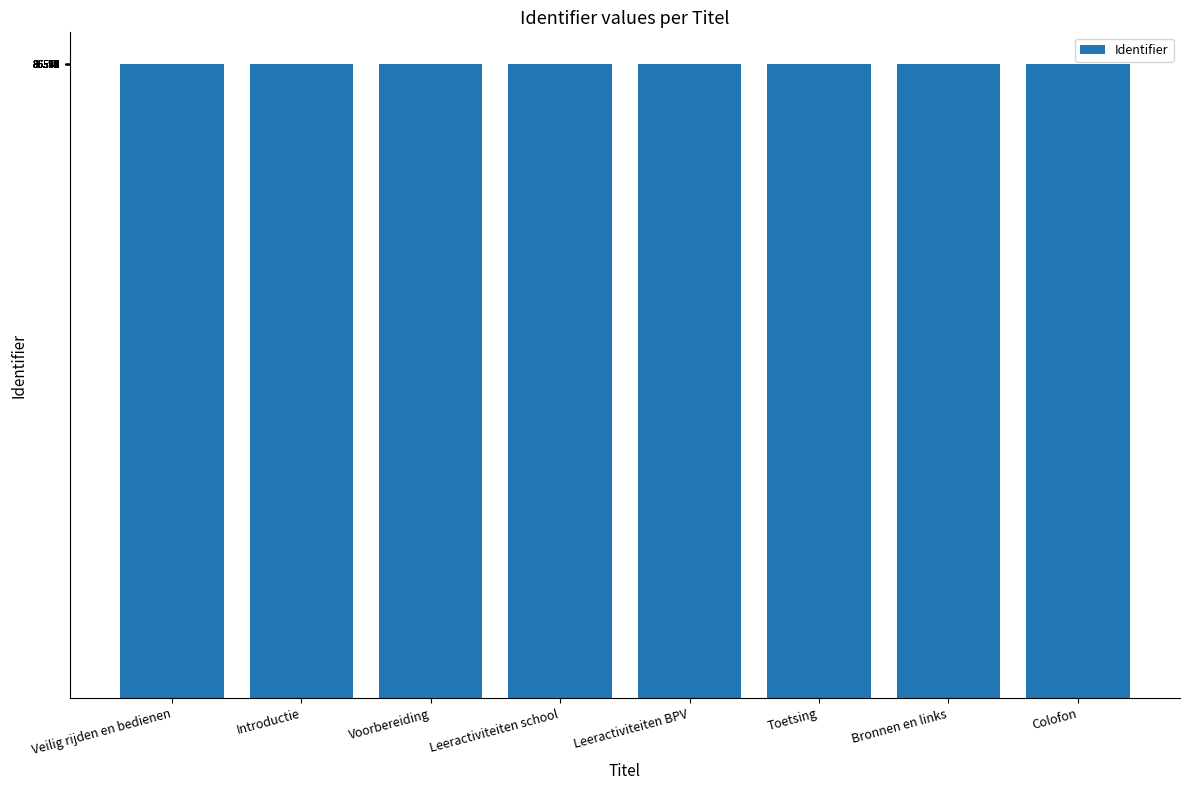

What value does the data have at Colofon, to the nearest 10?

86590